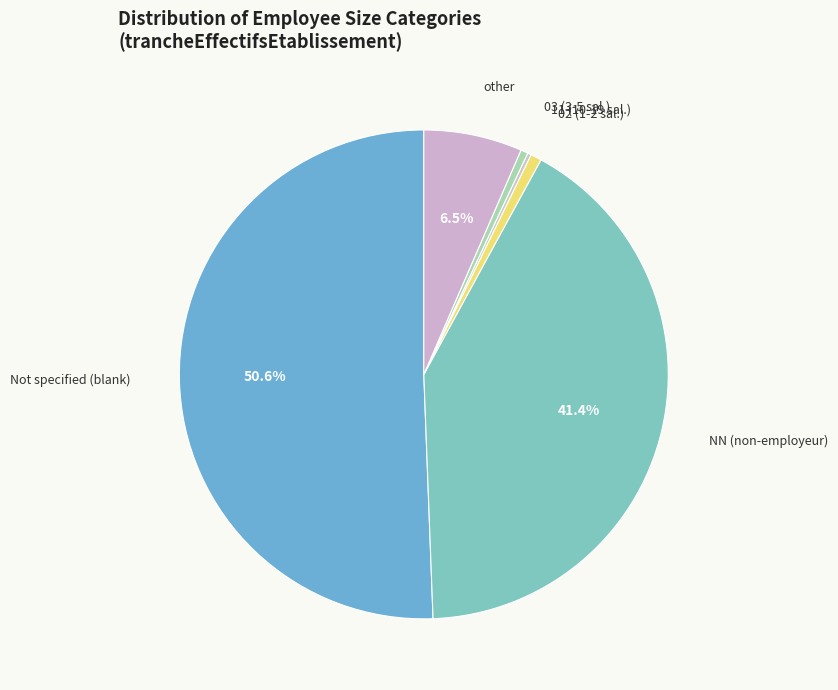

Is there a majority slice in this chart?

Yes